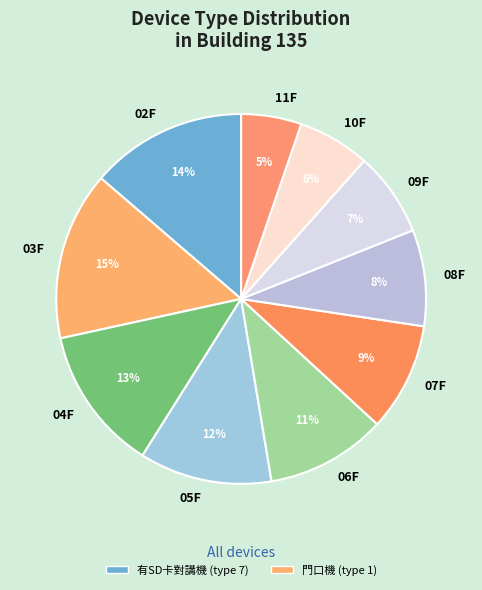

Between 08F and 07F, which is larger?

07F